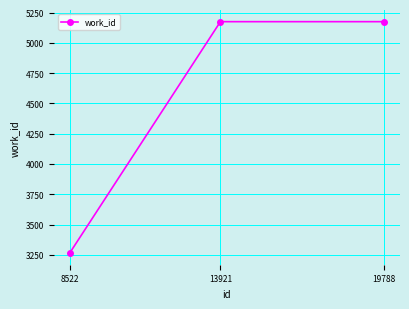

The chart shows a value of 5175 at 19788. True or false?

True